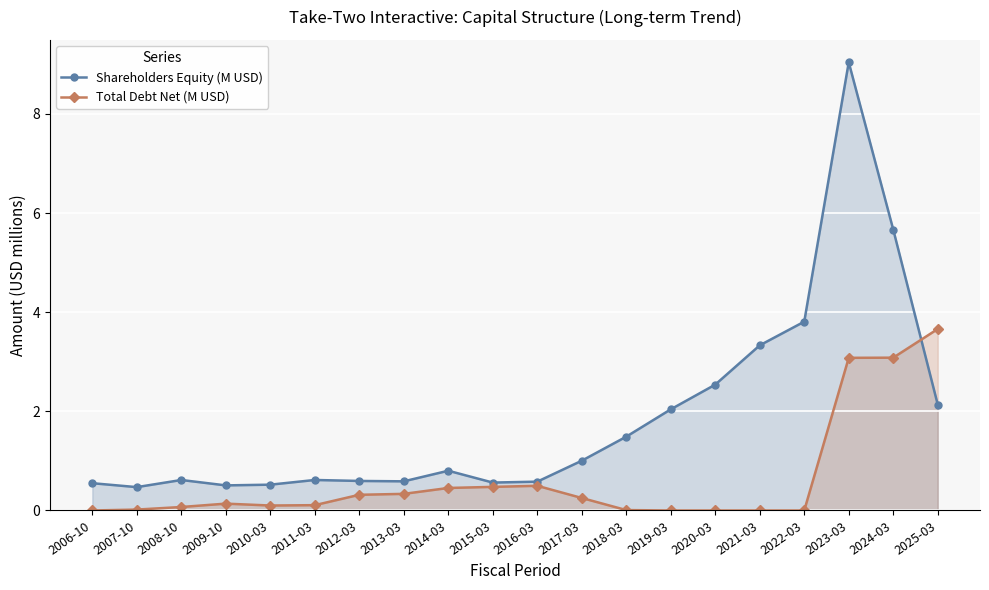

What is the label of the 20th point from the right?

2006-10